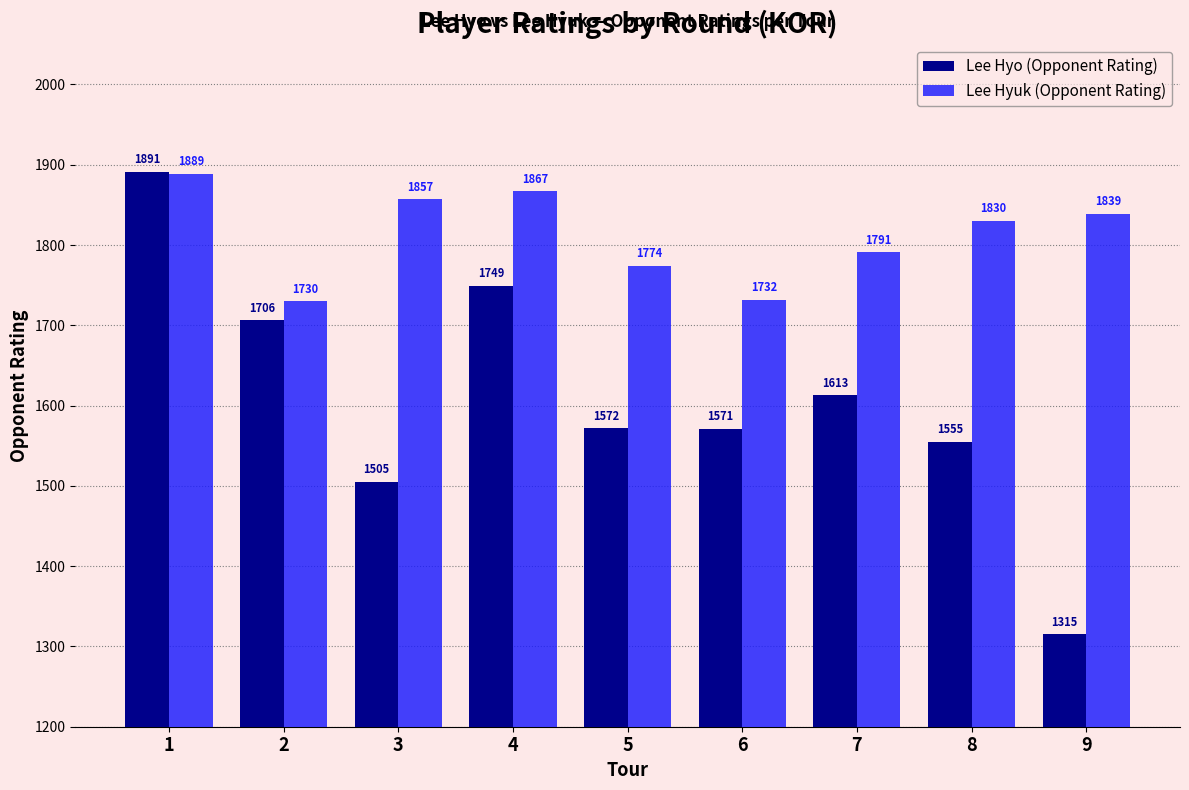

What are all the series names shown in the legend?

Lee Hyo (Opponent Rating), Lee Hyuk (Opponent Rating)